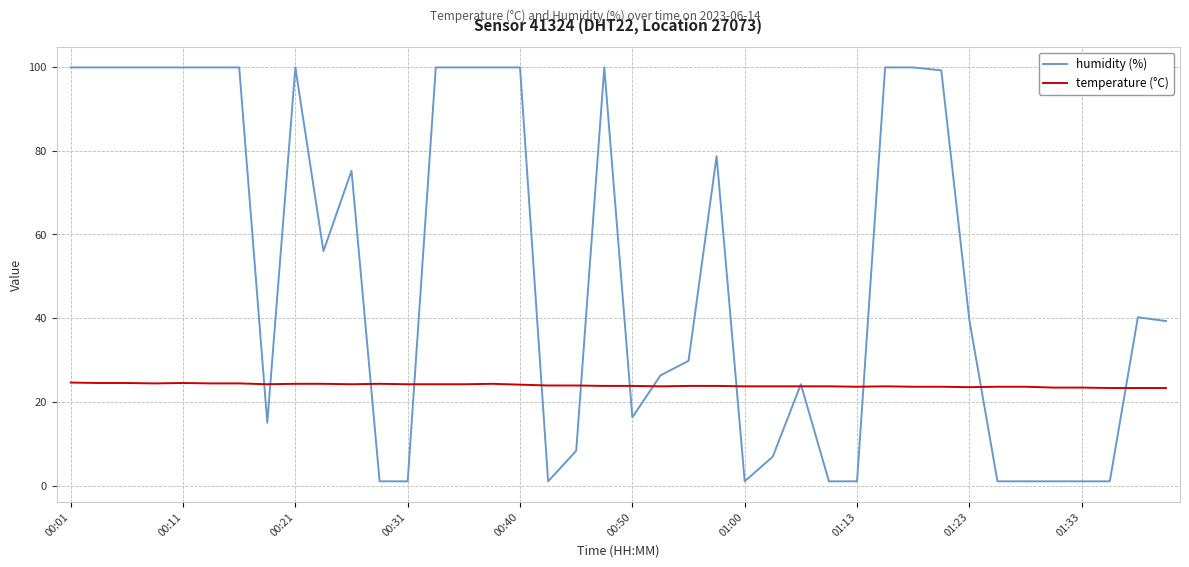

True or false: humidity (%) and temperature (°C) intersect in this chart.

True